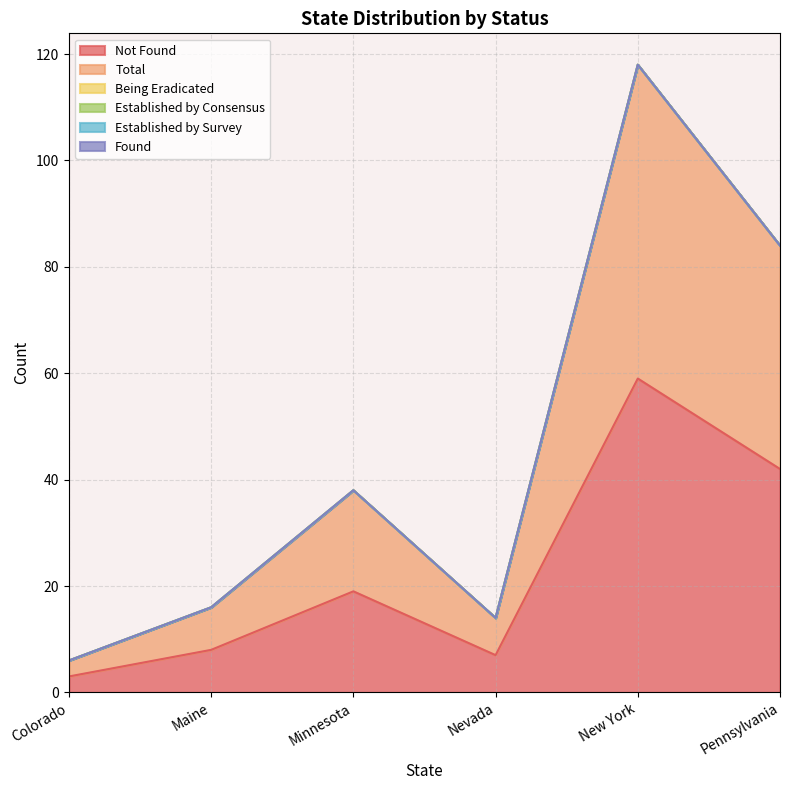

At which category is the sum across all series the highest?

New York